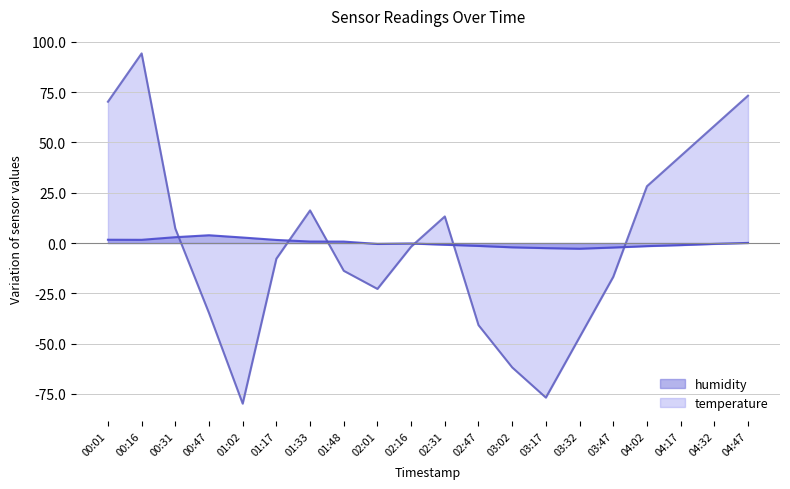

What is the lowest value of the temperature series?

-79.8